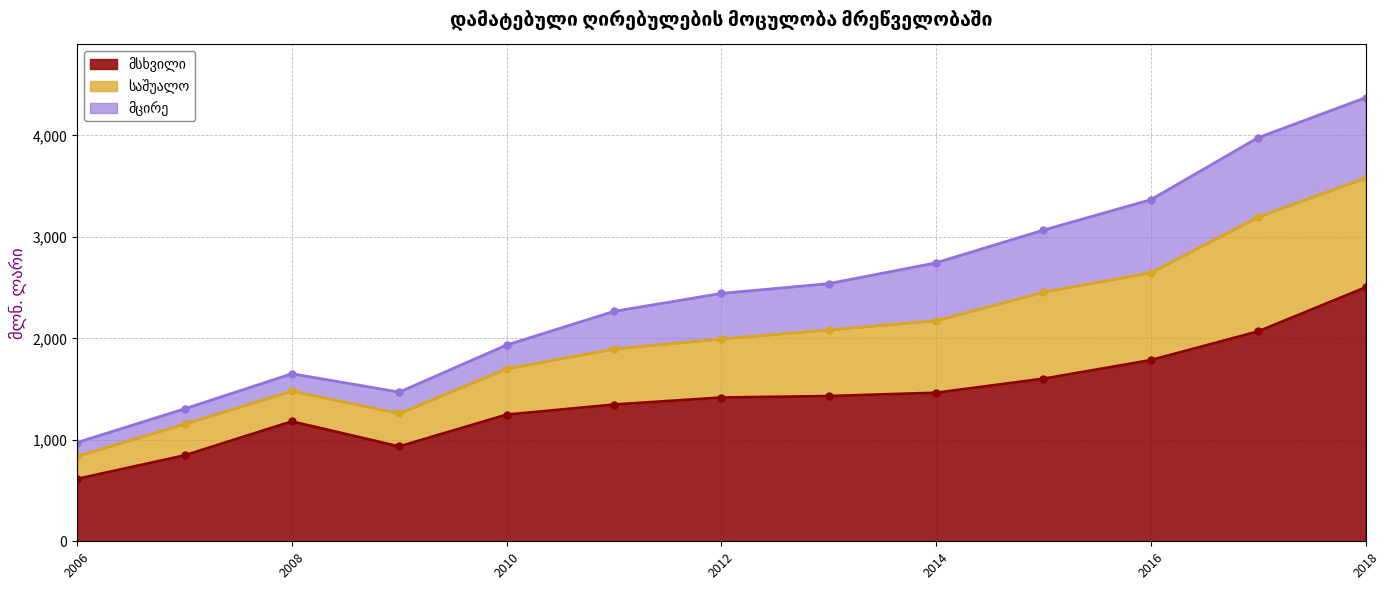

At which label does მსხვილი first exceed 1416?

2012